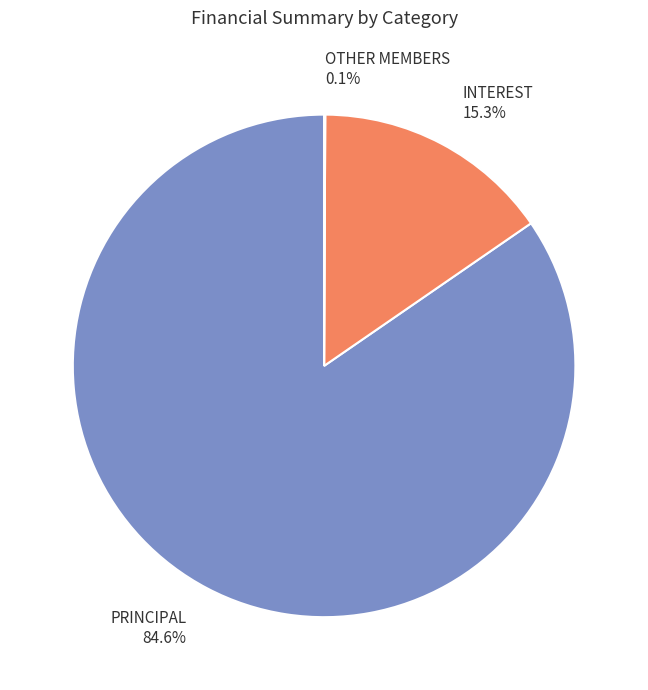

What is the largest slice in the pie chart?

OTHER MEMBERS